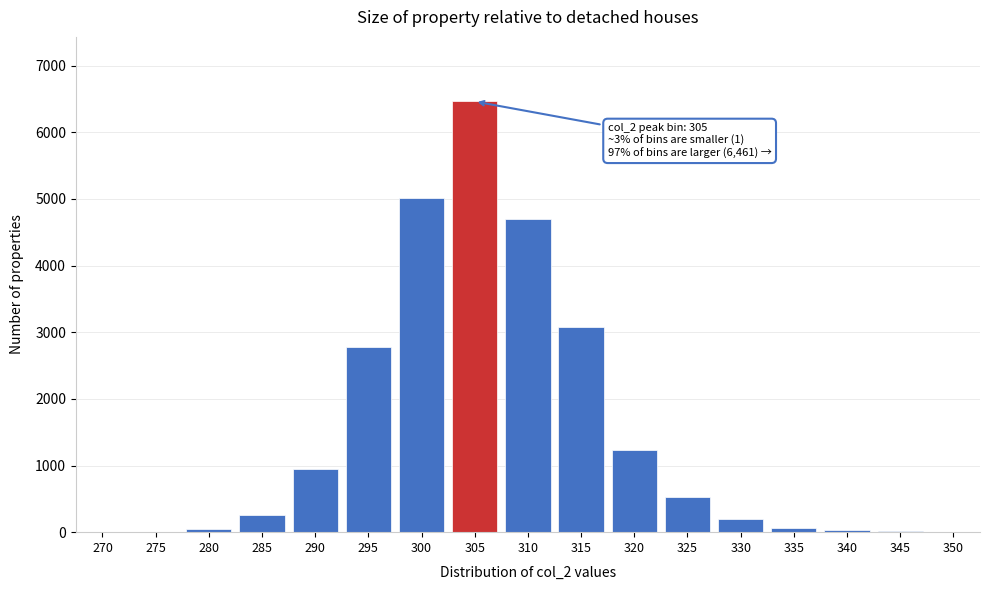

The chart shows a value of 1 at 275. True or false?

True